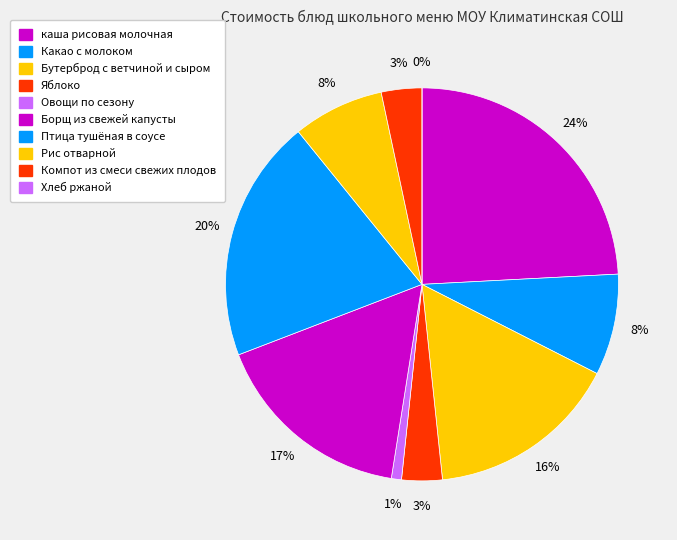

What percentage is the Какао с молоком slice, to the nearest percent?

8%